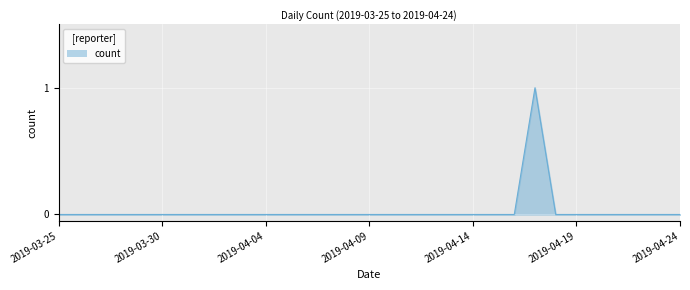

How many lines are shown in the chart?

1